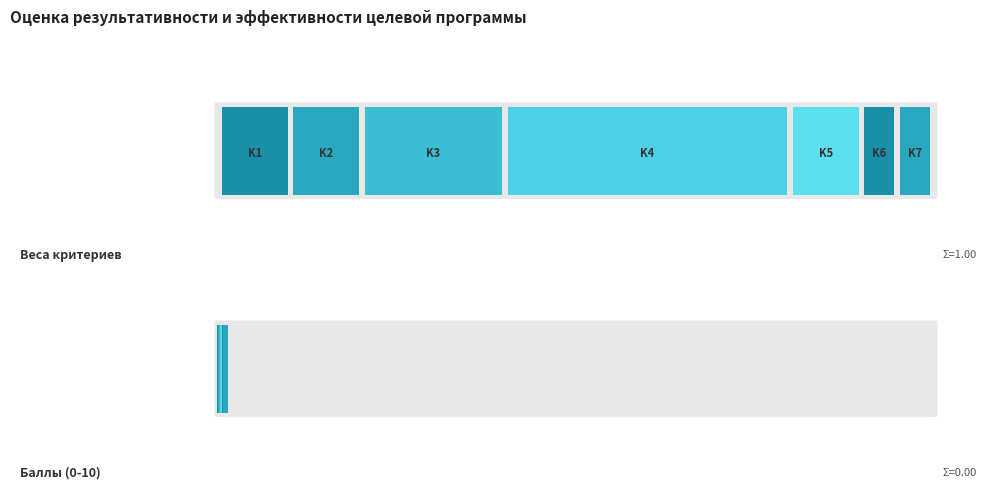

Count the number of categories in the chart.

7